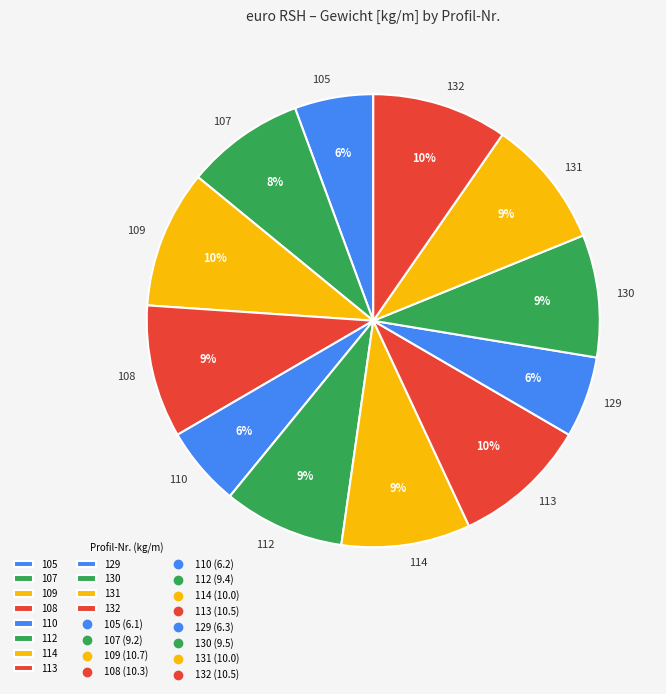

Does 131 account for over 50% of the chart?

No